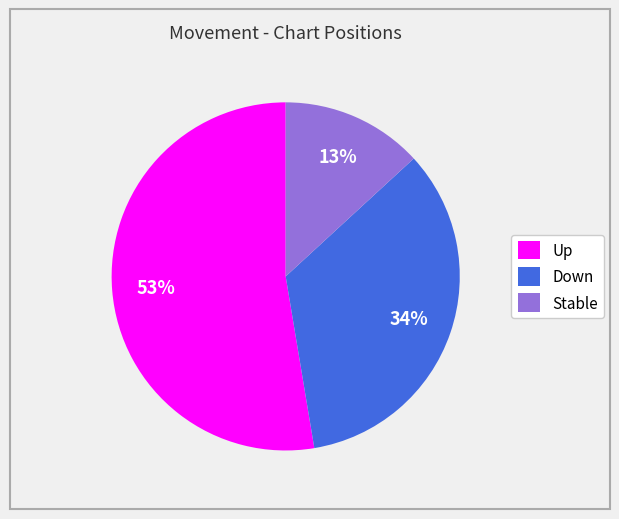

Between Stable and Down, which is larger?

Down